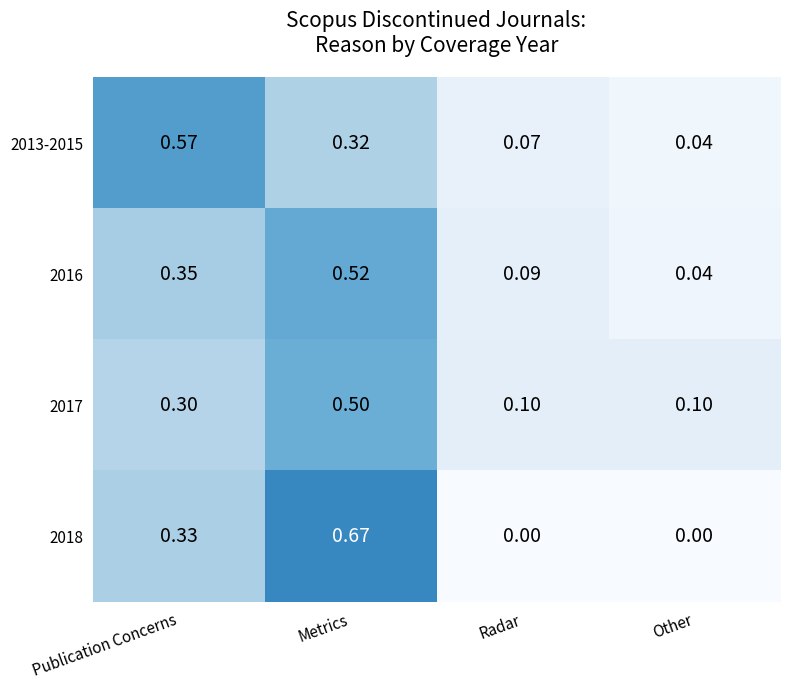

At how many categories does at least one series exceed 0?

4